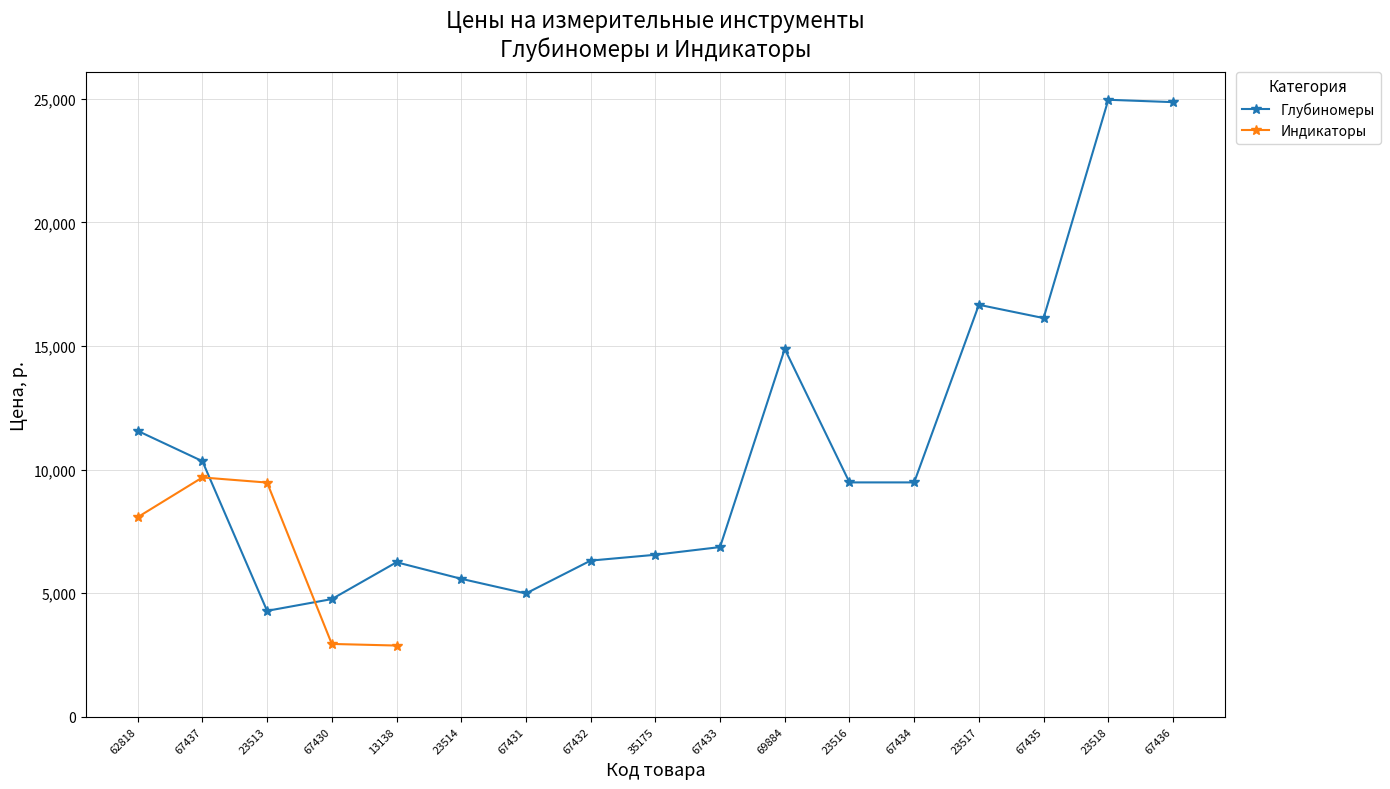

The chart shows a value of 24960.0 at 23518. True or false?

True